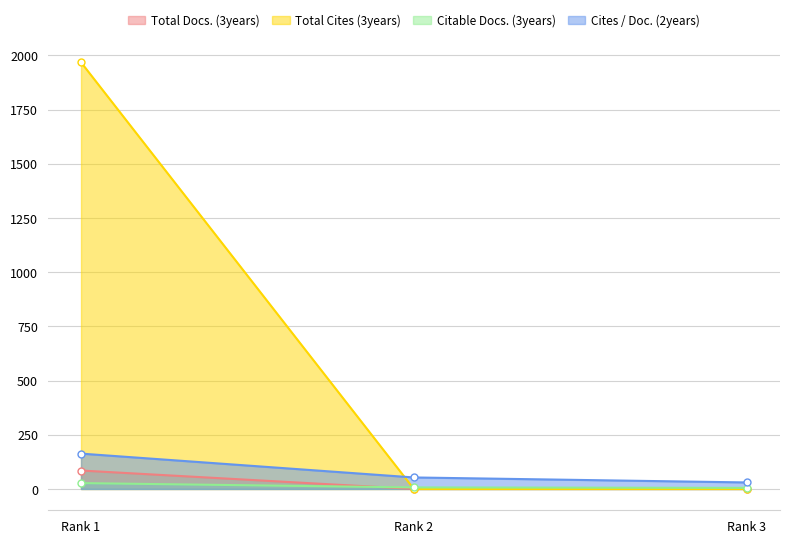

Reading left to right, what are all the values shown in this chart?

Total Docs. (3years): Rank 1=85	Rank 2=0	Rank 3=0
Total Cites (3years): Rank 1=1968	Rank 2=0	Rank 3=0
Citable Docs. (3years): Rank 1=27	Rank 2=7	Rank 3=5
Cites / Doc. (2years): Rank 1=163	Rank 2=53	Rank 3=30